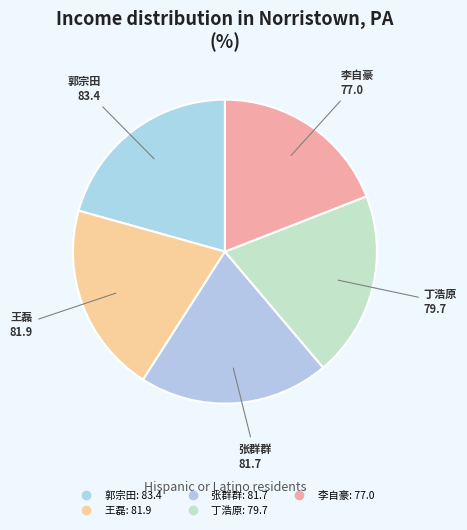

Is it true that 张群群 is 15% of the pie?

False